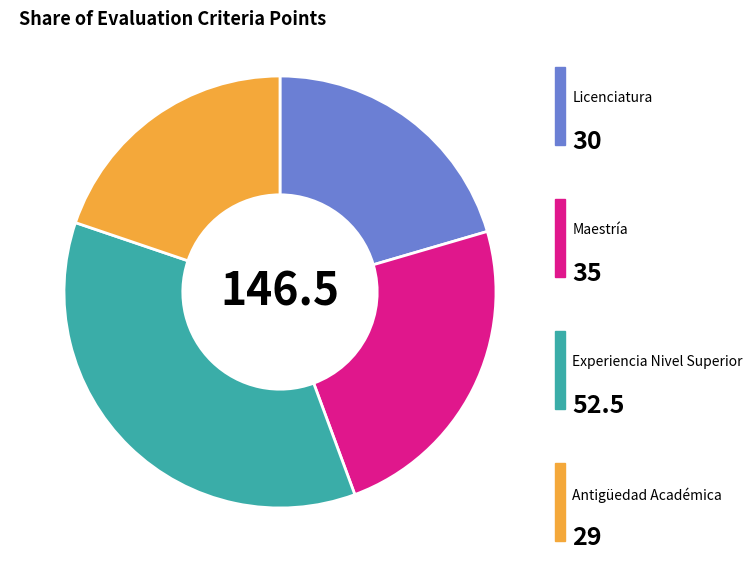

Is there any slice that represents more than half of the pie?

No